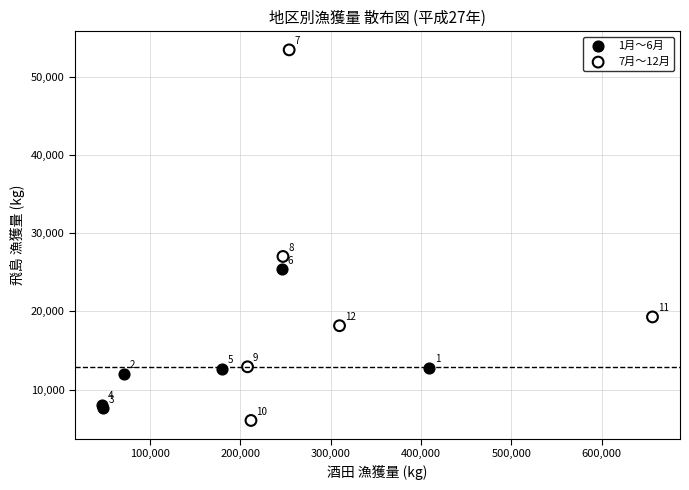

Which series contains the highest Y value?

7月〜12月